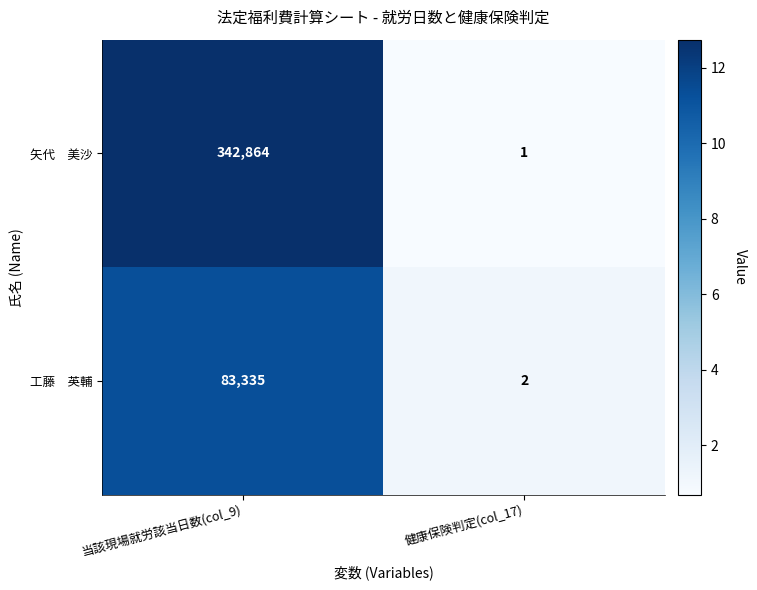

What is the spread (max minus min) of values at 当該現場就労該当日数(col_9)?

259529